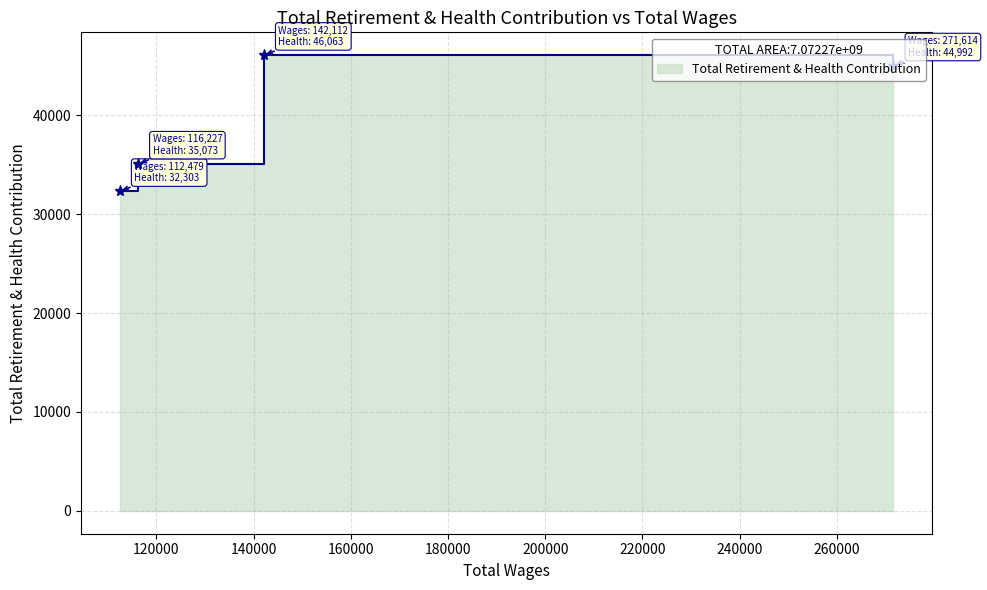

Does the chart display data point markers on the line(s)?

Yes